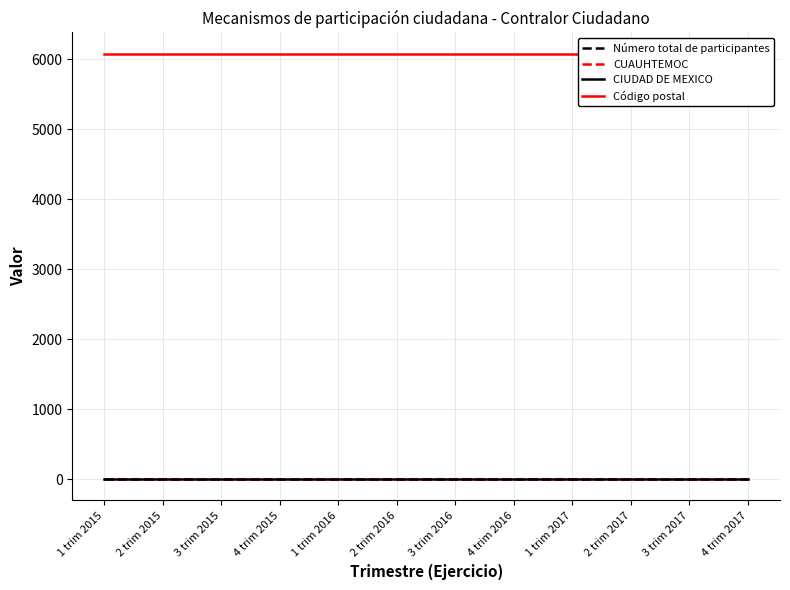

Does the chart display data point markers on the line(s)?

No